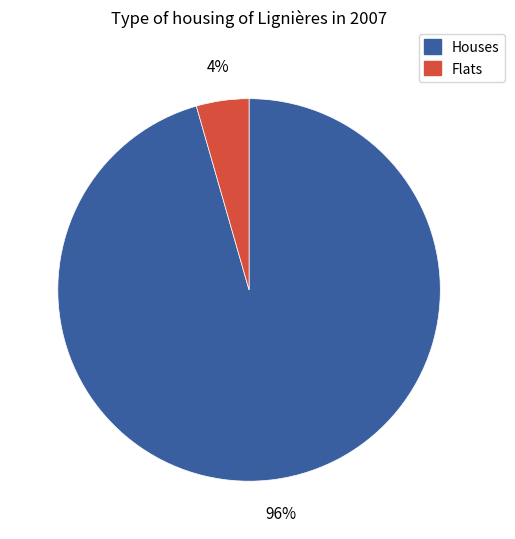

Does any single category account for the majority?

Yes